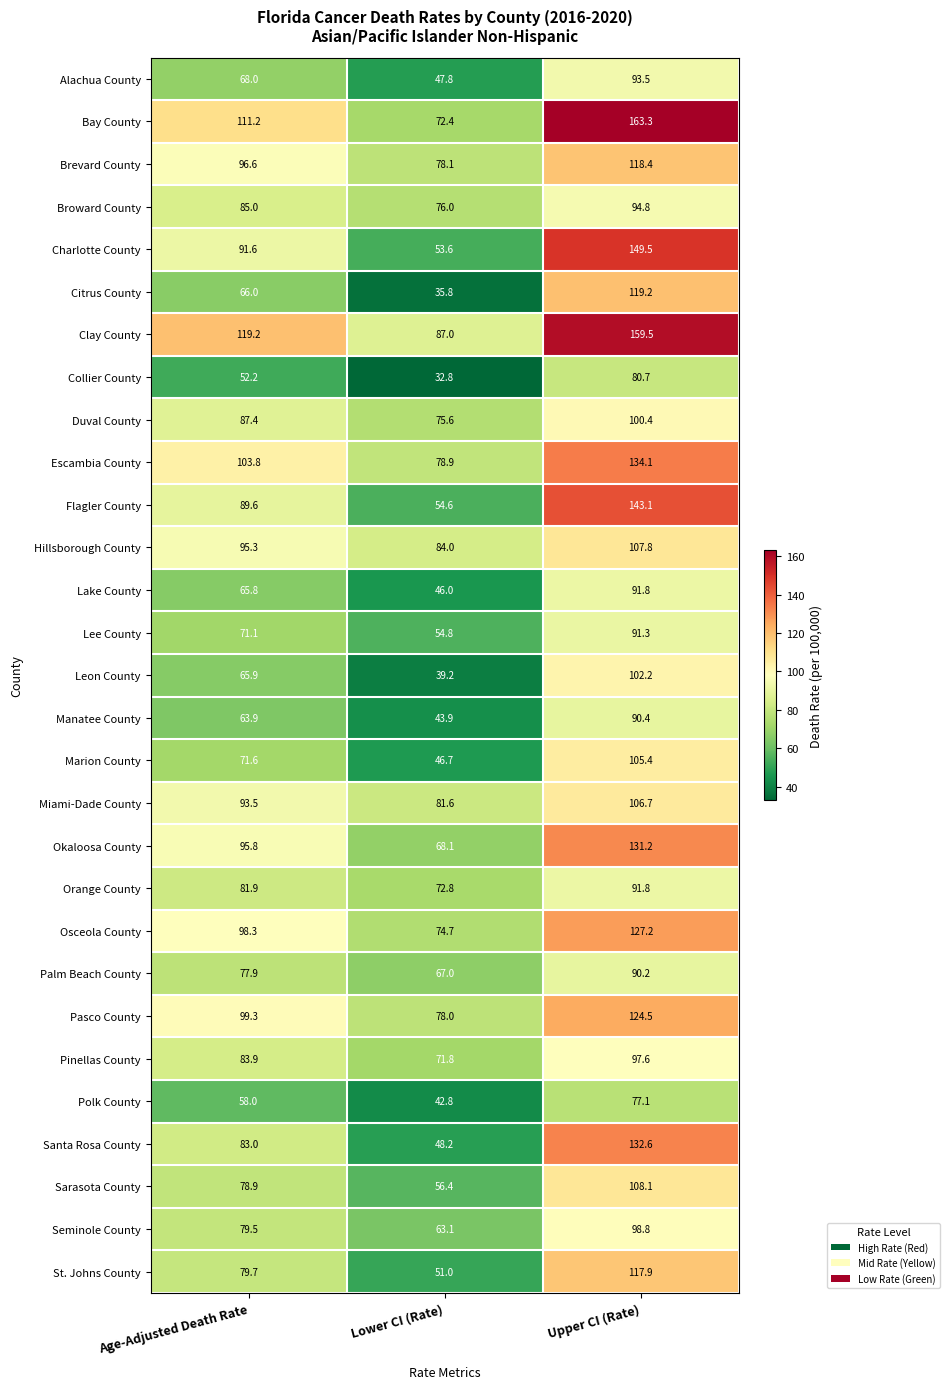

Which series has the largest range (max minus min)?

Charlotte County